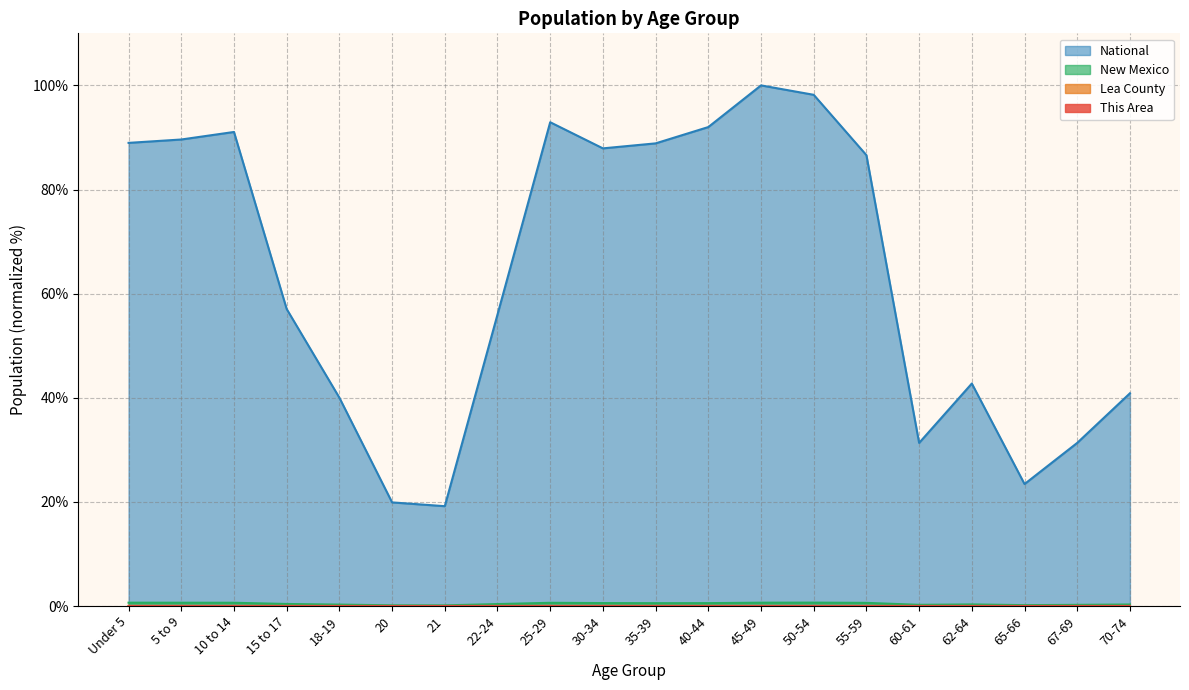

At which category does This Area reach its first local peak?

25-29